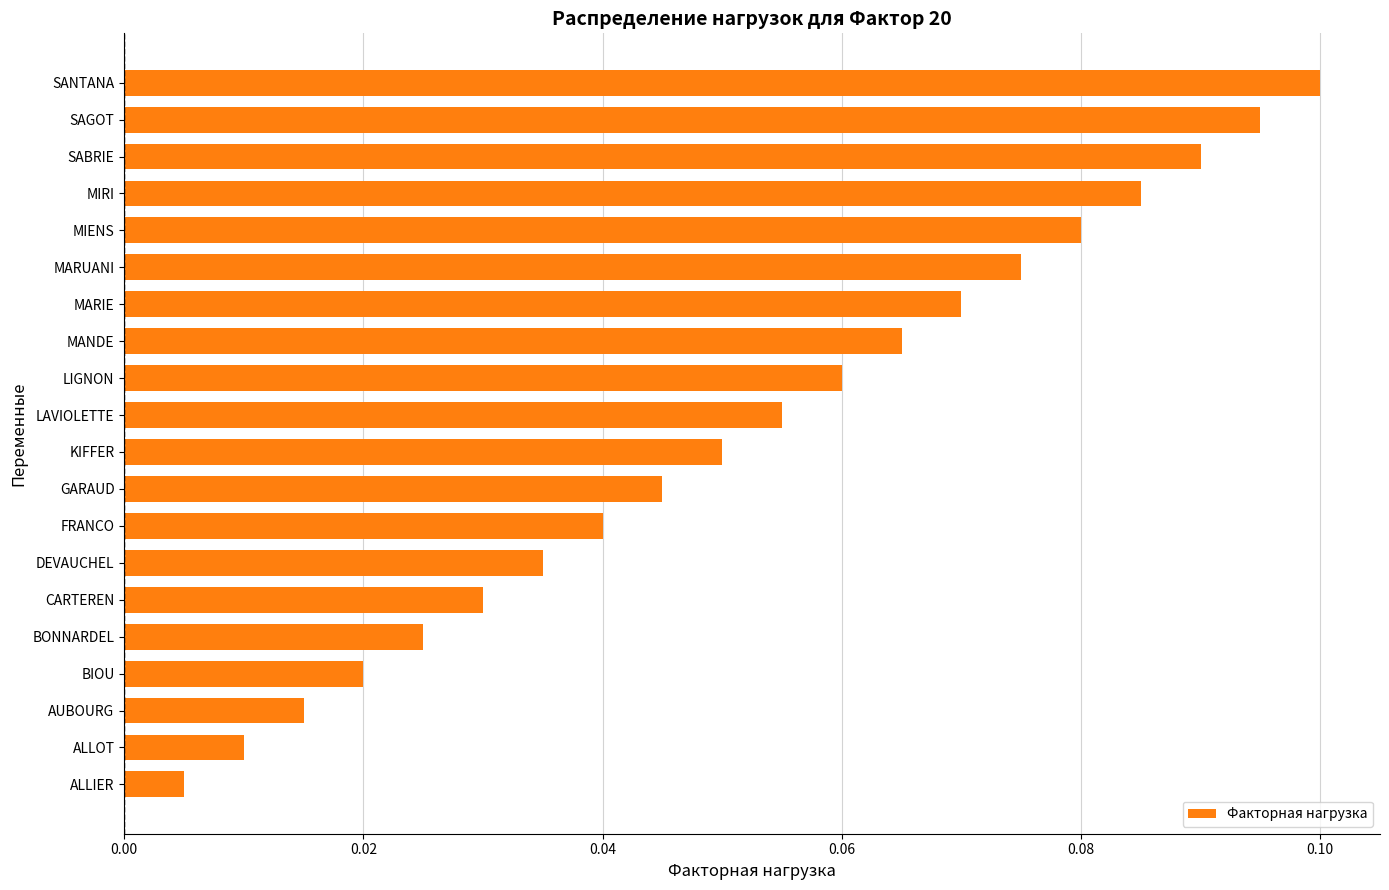

Is it true that the value at SAGOT is 0.1?

True